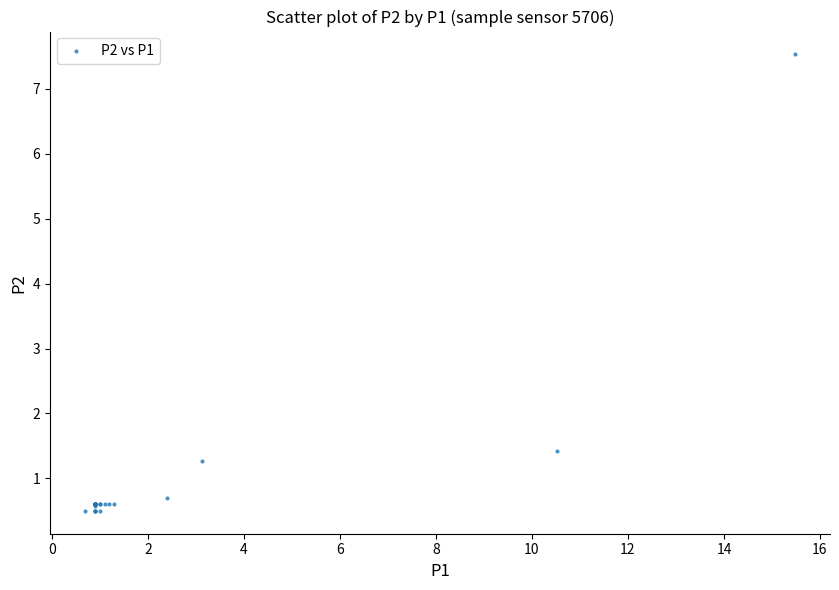

What Y value in the scatter plot is closest to 4?

1.4